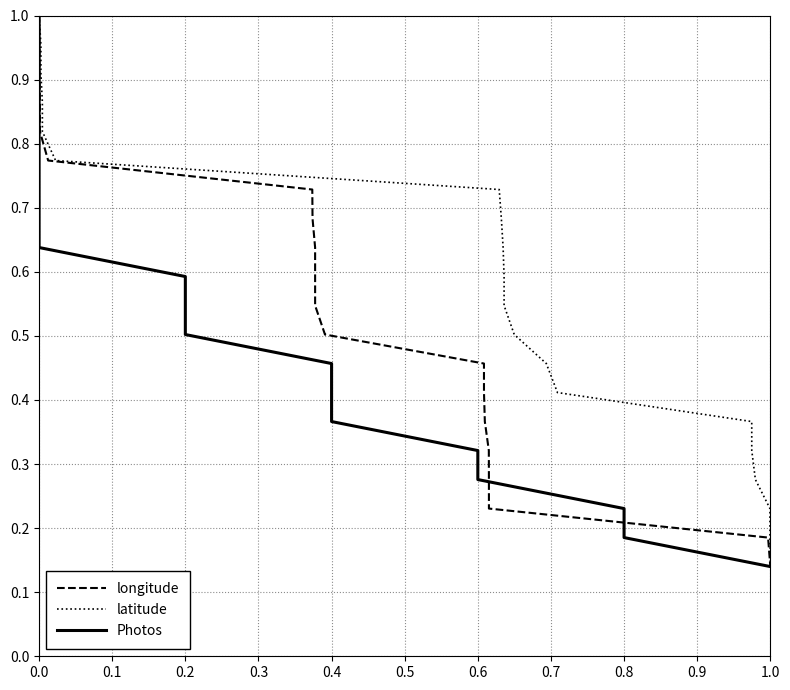

What is the label of the 18th point from the right?

0.2